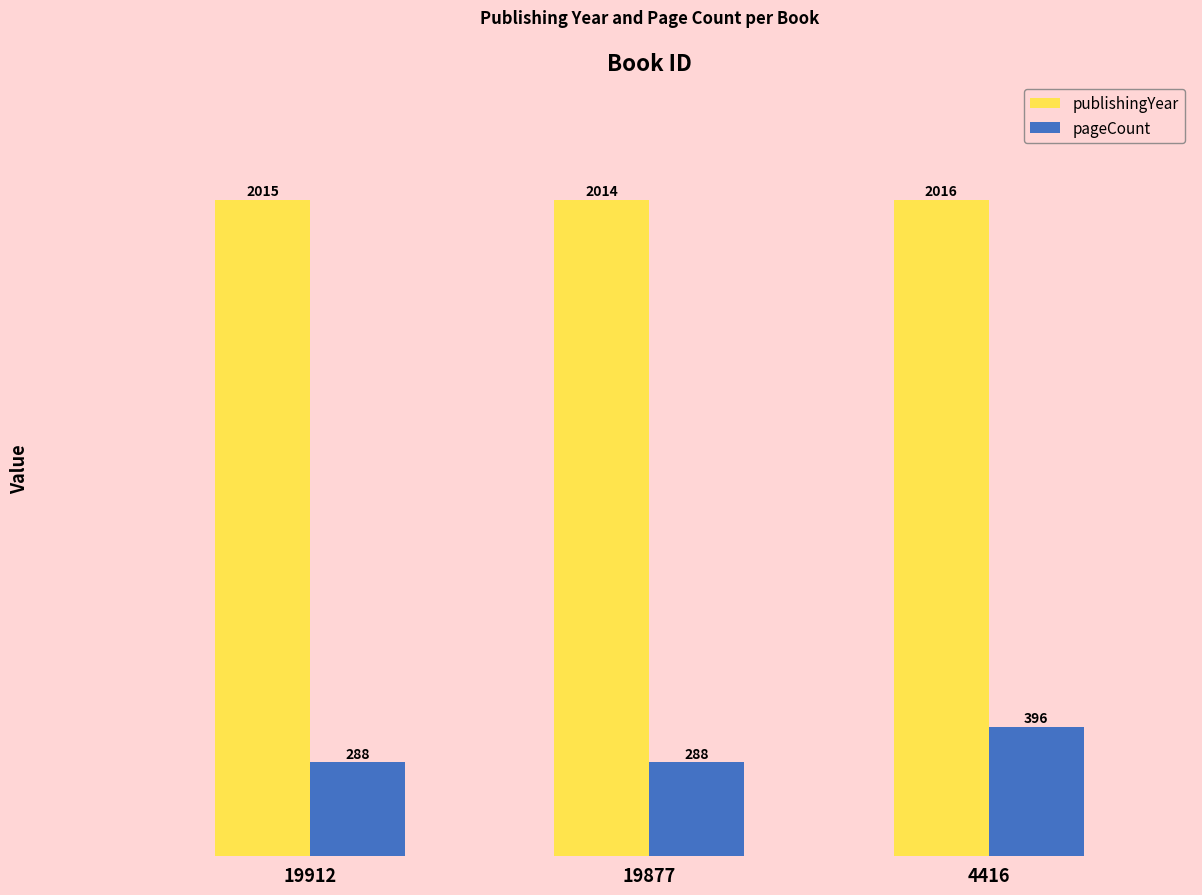

What is the value of the pageCount bar at the 1st from the left?

288